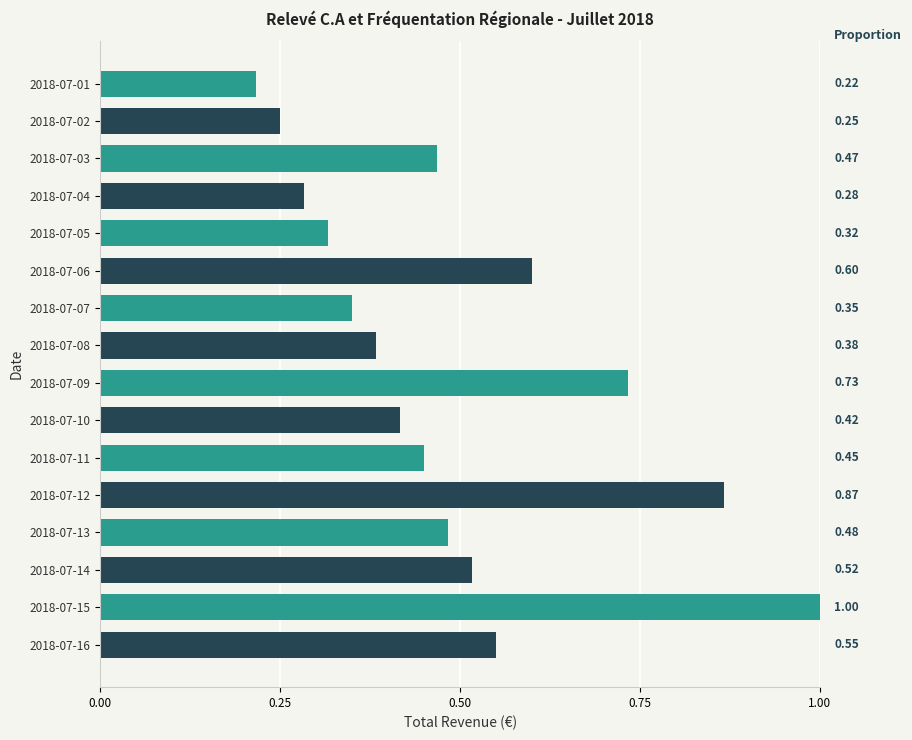

What is the difference between the second highest and second lowest values?

0.6